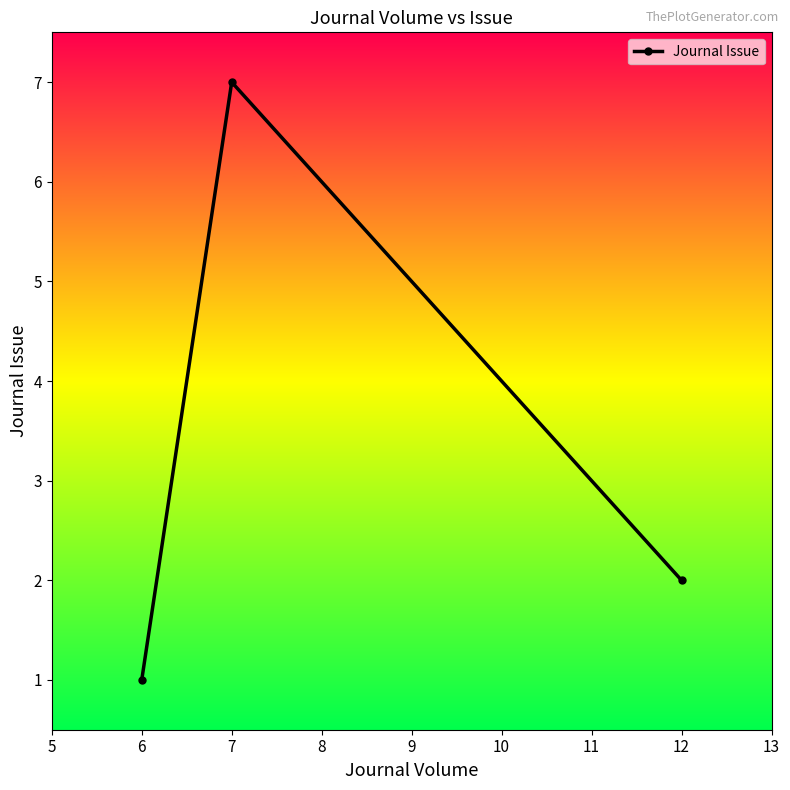

What is the value of the 2nd point from the left?

7